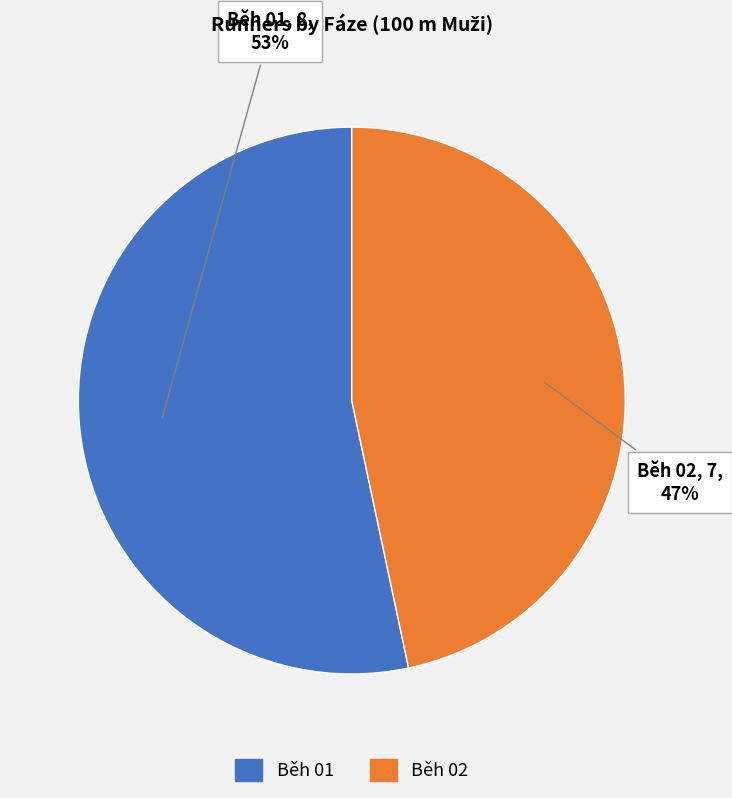

To the nearest percent, what is the average slice percentage?

50%